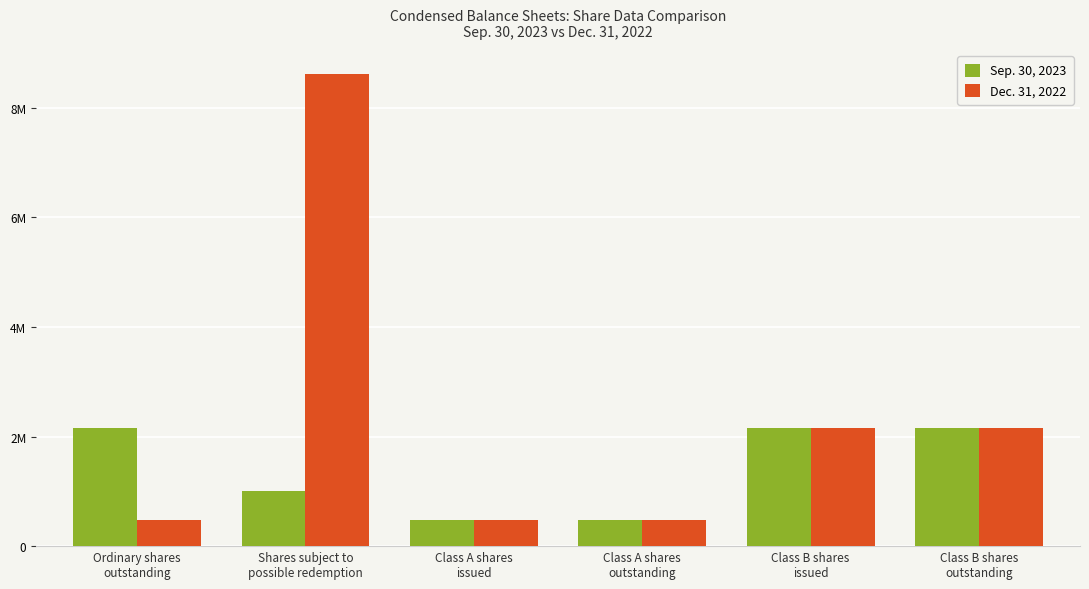

What is the difference between the second highest and minimum values in the Sep. 30, 2023 series?

1685275